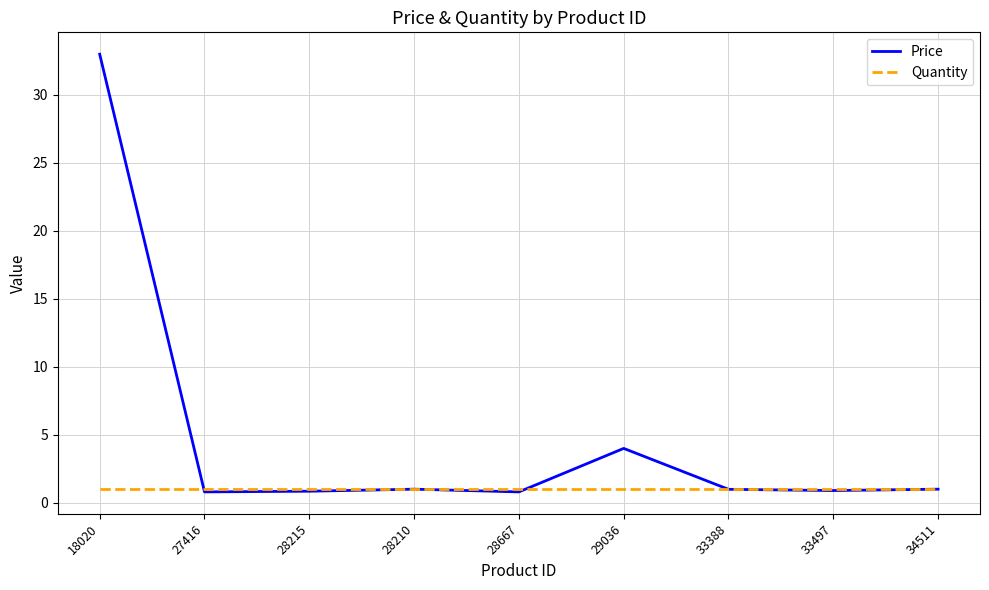

What position from the left is 18020?

1